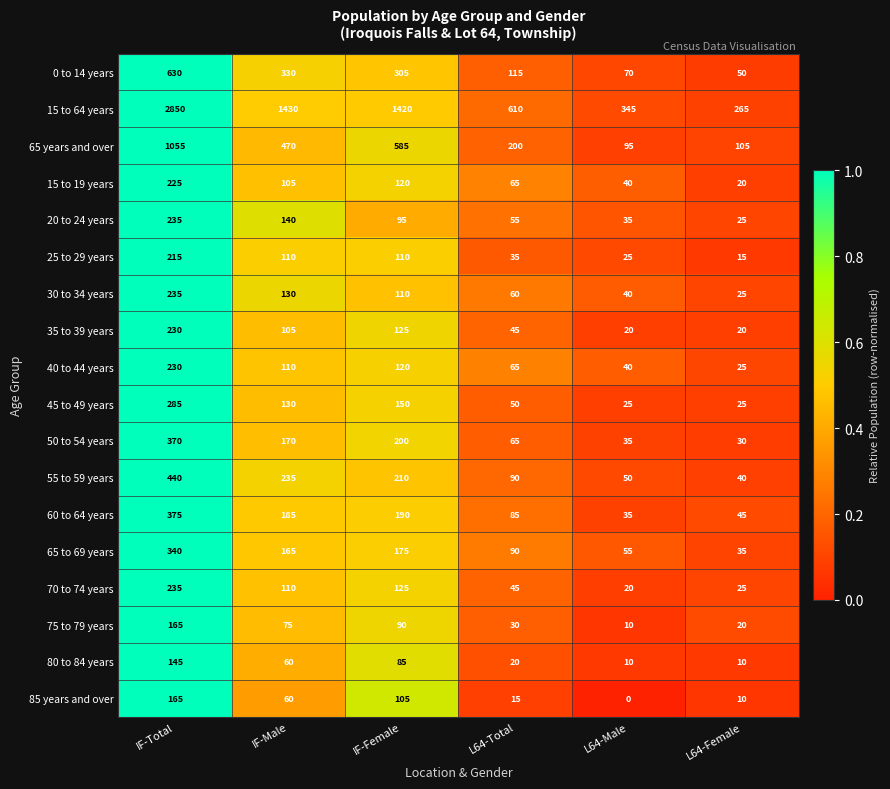

What is the difference between the maximum and minimum values in the 80 to 84 years series?

135